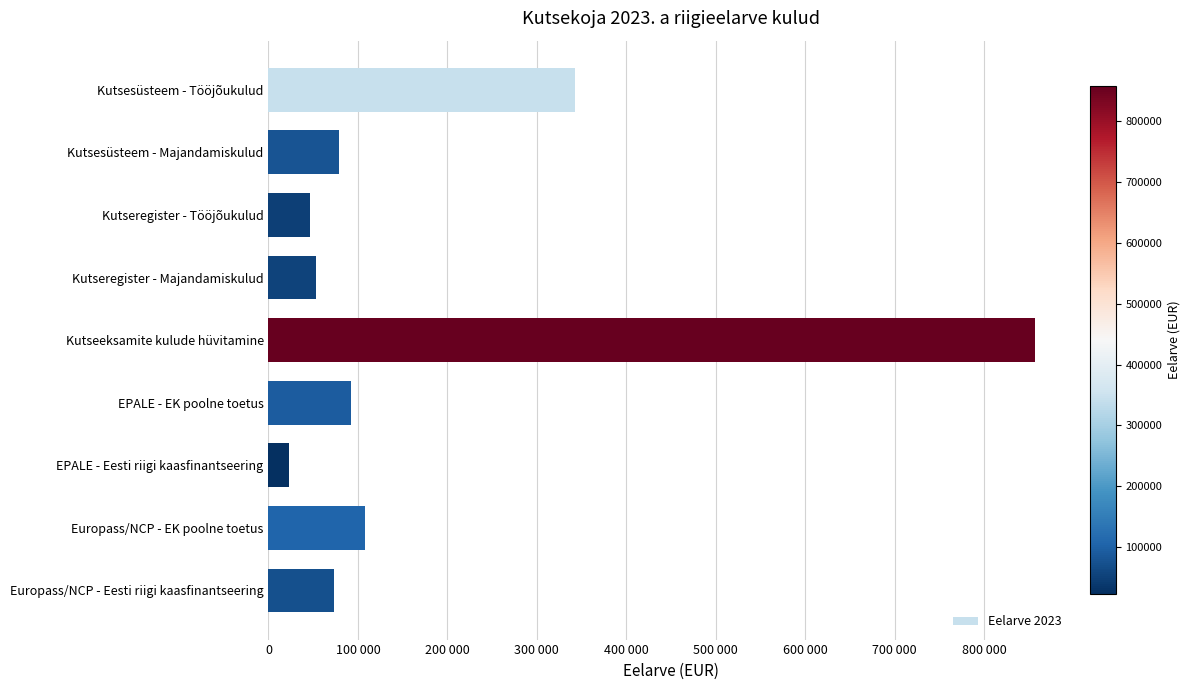

At which category does the chart reach its minimum across all series?

EPALE - Eesti riigi kaasfinantseering